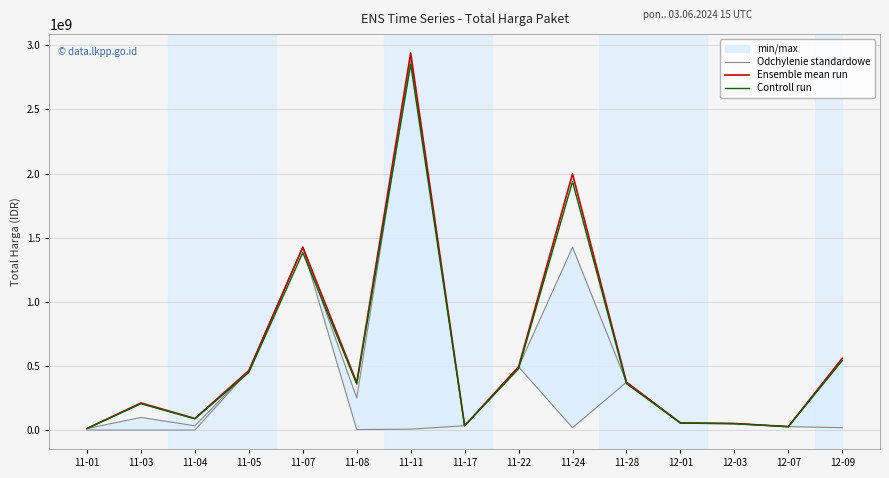

Where is the first local minimum for Ensemble mean run?

11-04